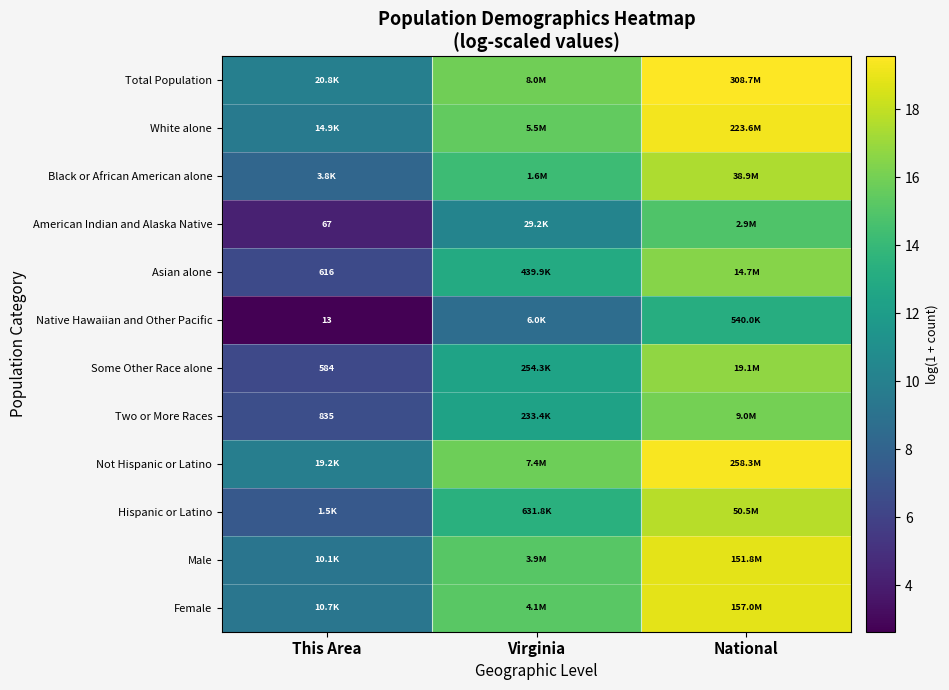

At Virginia, list the series in order from largest to smallest.

Total Population, Not Hispanic or Latino, White alone, Female, Male, Black or African American alone, Hispanic or Latino, Asian alone, Some Other Race alone, Two or More Races, American Indian and Alaska Native, Native Hawaiian and Other Pacific